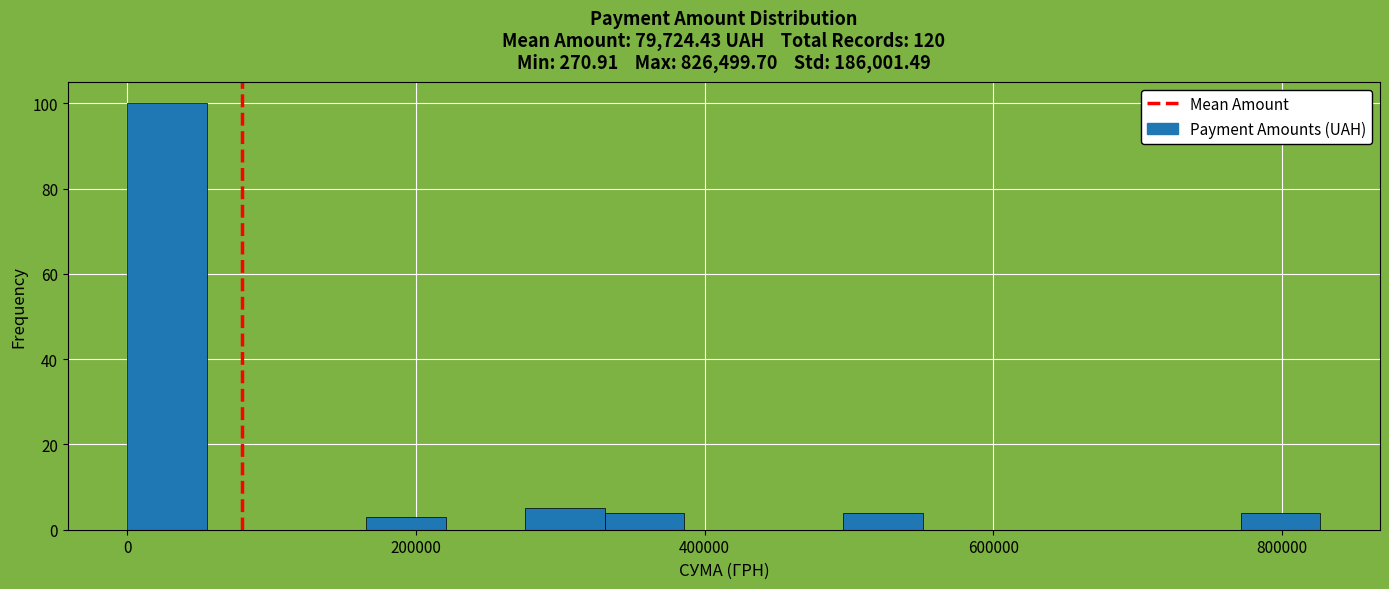

Read against the x-axis, roughly where is the centre of the tallest bar?

20000